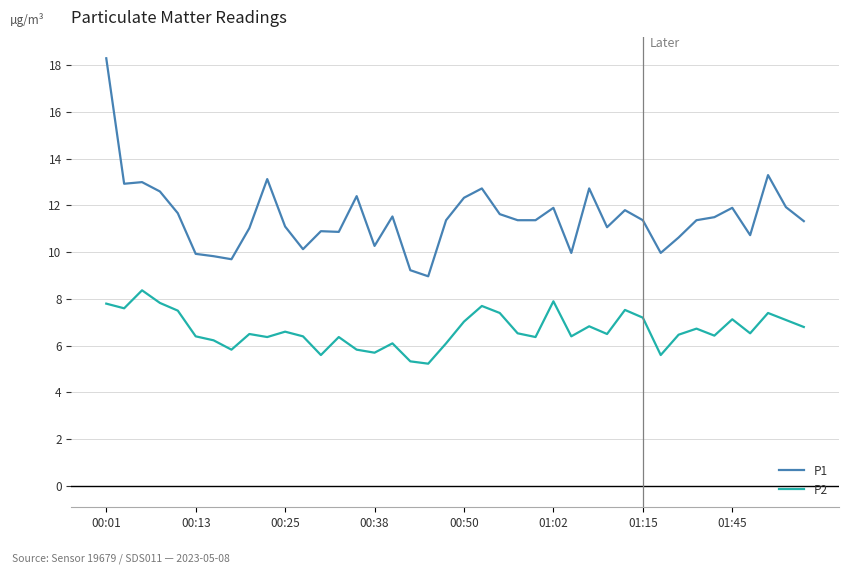

Which series has the largest total across all categories?

P1